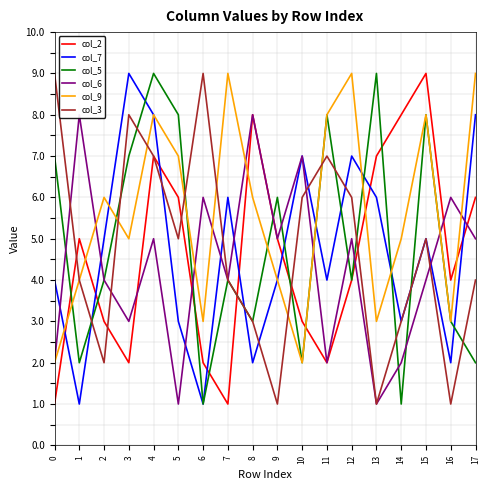

In col_3, how many points are lower than both neighbors (excluding endpoints)?

5